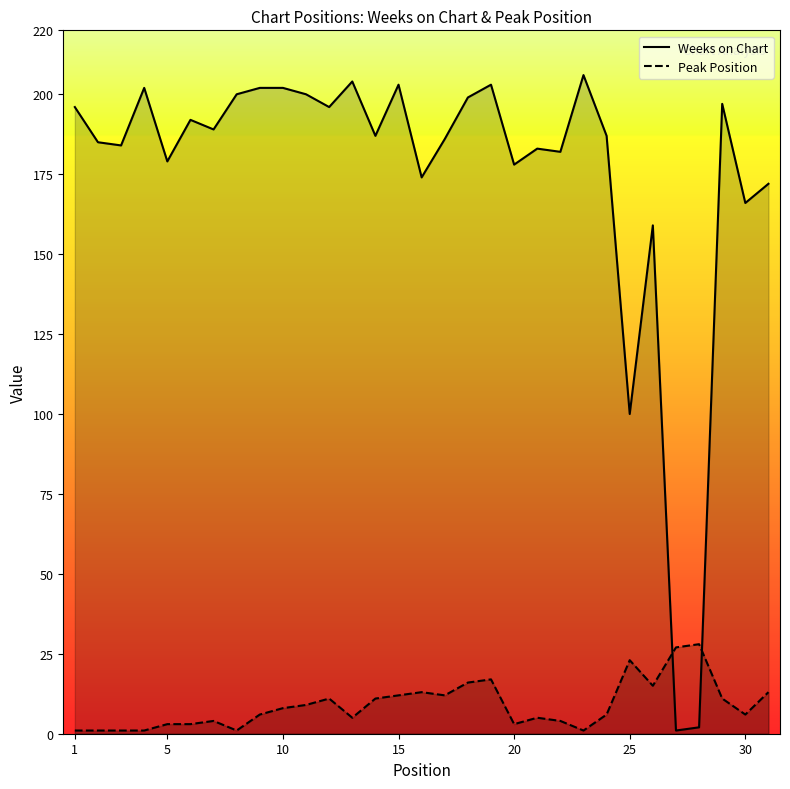

How many values in the Weeks on Chart series exceed 187?

15